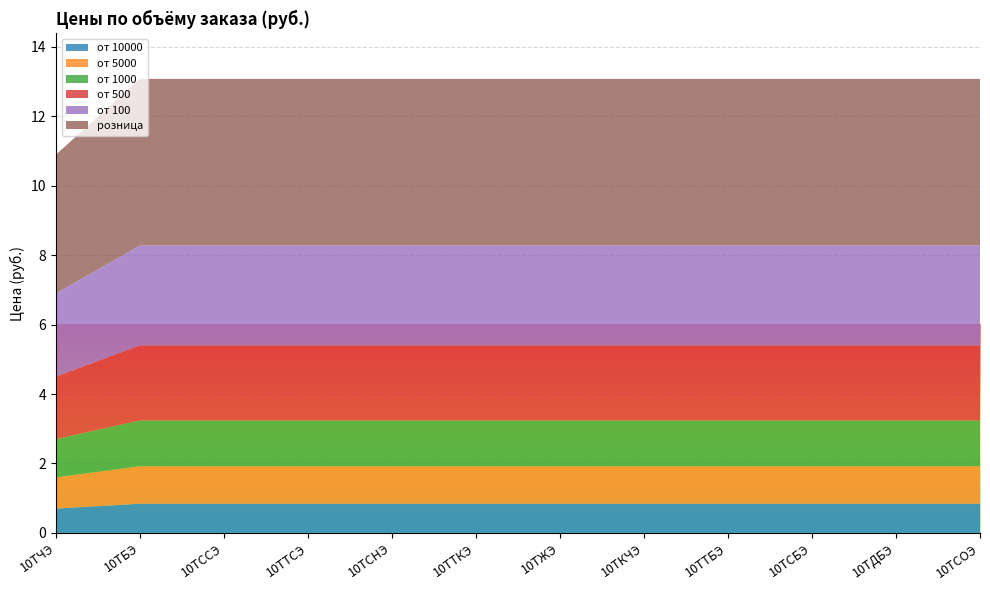

Reading left to right, extract all data points from this chart.

от 10000: 0.7	0.8	0.8	0.8	0.8	0.8	0.8	0.8	0.8	0.8	0.8	0.8
от 5000: 0.9	1.1	1.1	1.1	1.1	1.1	1.1	1.1	1.1	1.1	1.1	1.1
от 1000: 1.1	1.3	1.3	1.3	1.3	1.3	1.3	1.3	1.3	1.3	1.3	1.3
от 500: 1.8	2.2	2.2	2.2	2.2	2.2	2.2	2.2	2.2	2.2	2.2	2.2
от 100: 2.4	2.9	2.9	2.9	2.9	2.9	2.9	2.9	2.9	2.9	2.9	2.9
розница: 4.0	4.8	4.8	4.8	4.8	4.8	4.8	4.8	4.8	4.8	4.8	4.8